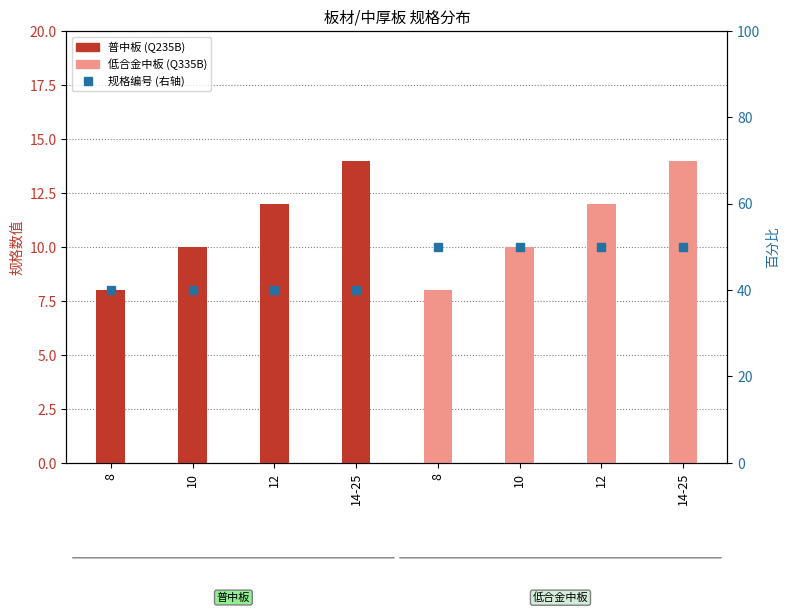

Which series has the widest spread of values?

普中板